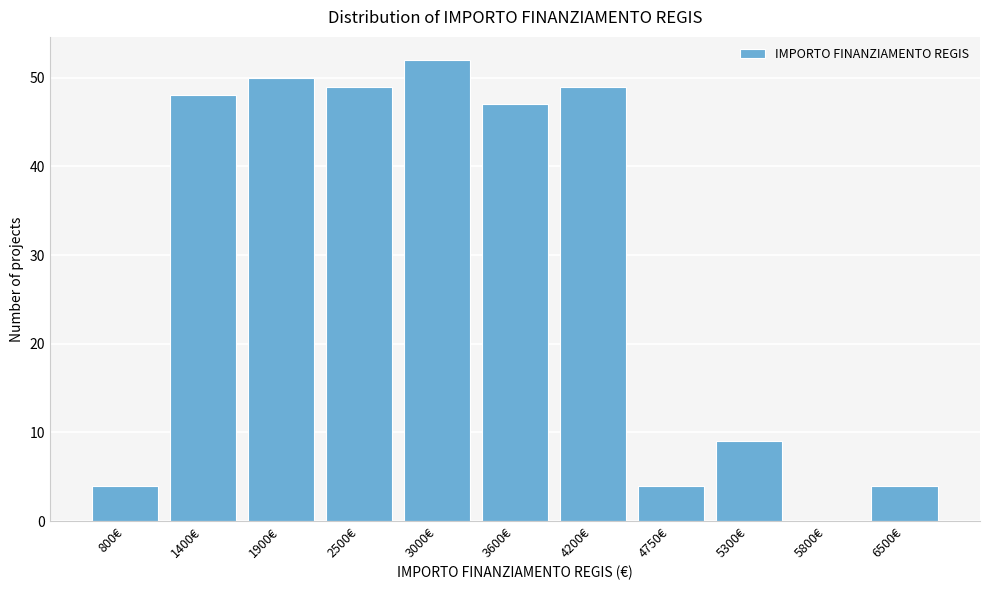

Reading left to right, extract all data points from this chart.

800€=4	1400€=48	1900€=50	2500€=49	3000€=52	3600€=47	4200€=49	4750€=4	5300€=9	5800€=0	6500€=4